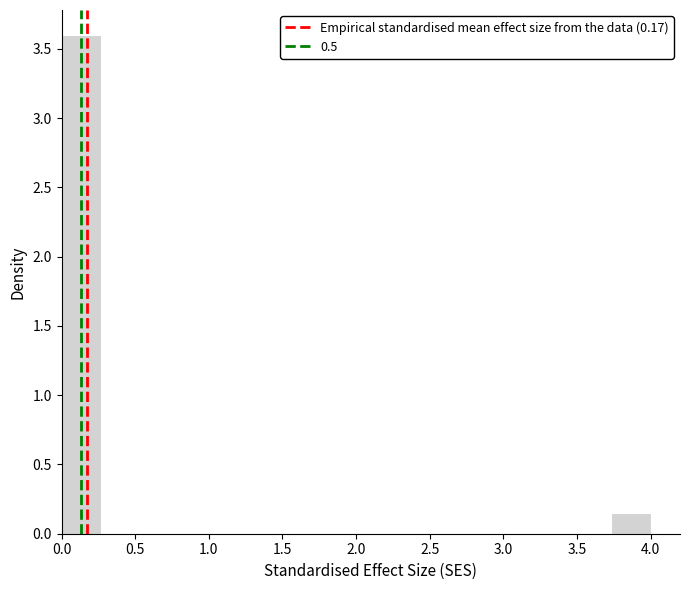

Over which range of the x-axis is the bar tallest?

0.00 to 0.25